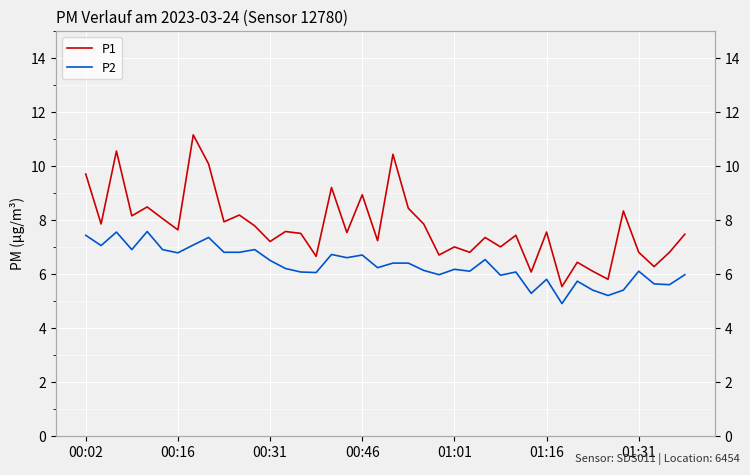

At which label is P1 closest to 8?

01:16